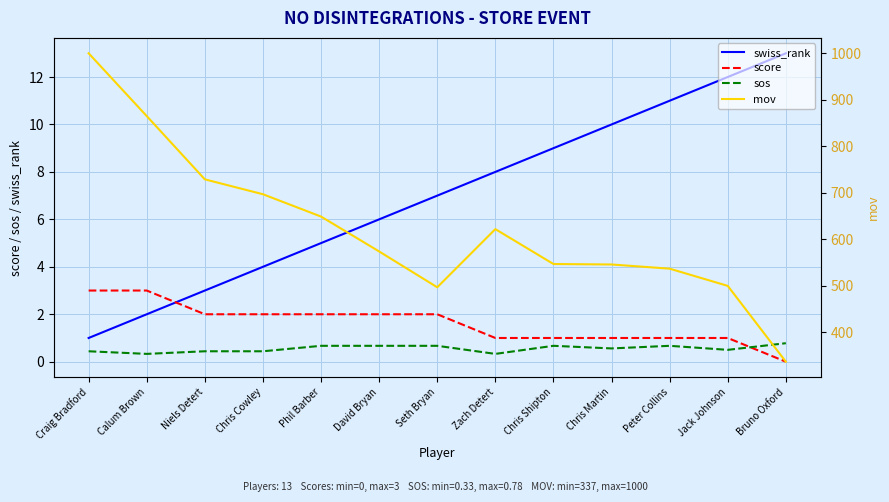

List the series in order of their peak value, lowest first.

sos, score, swiss_rank, mov